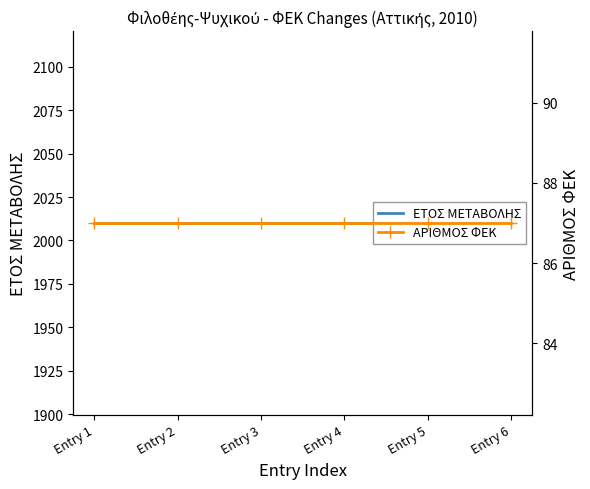

Which label corresponds to the largest value in the chart?

Entry 1